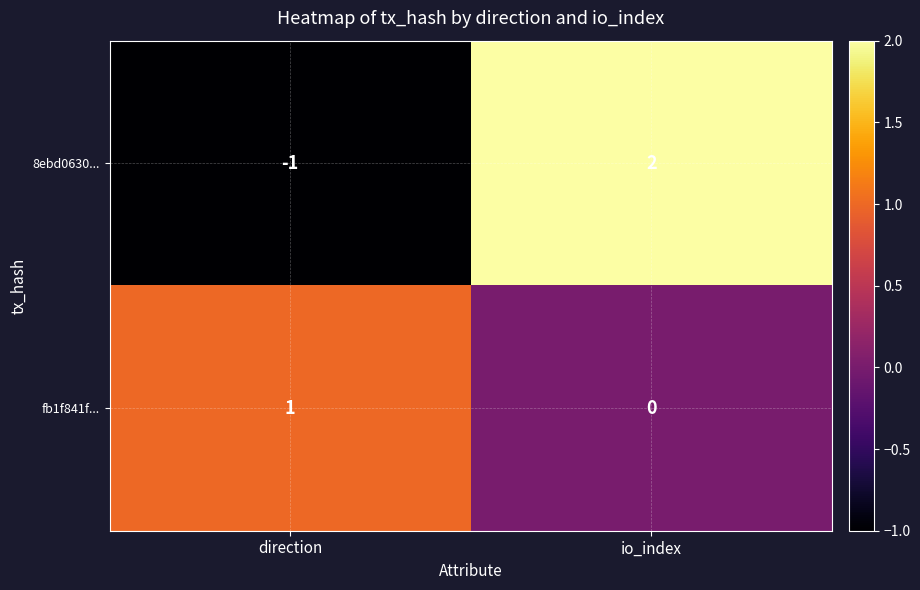

True or false: fb1f841f... has a value of -1 at io_index.

False